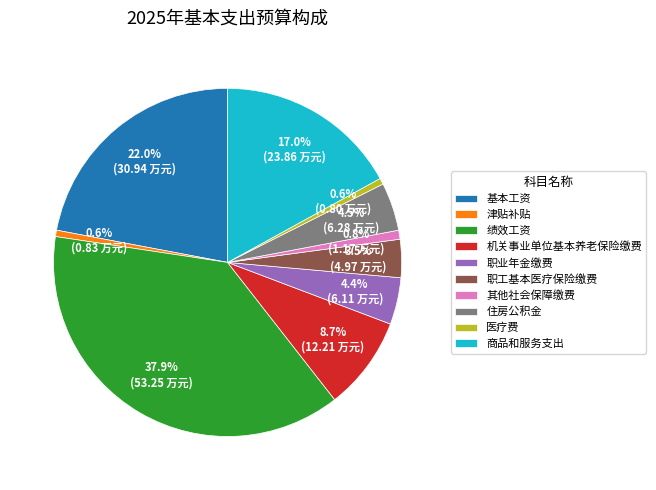

The 绩效工资 slice represents 27% of the pie. True or false?

False